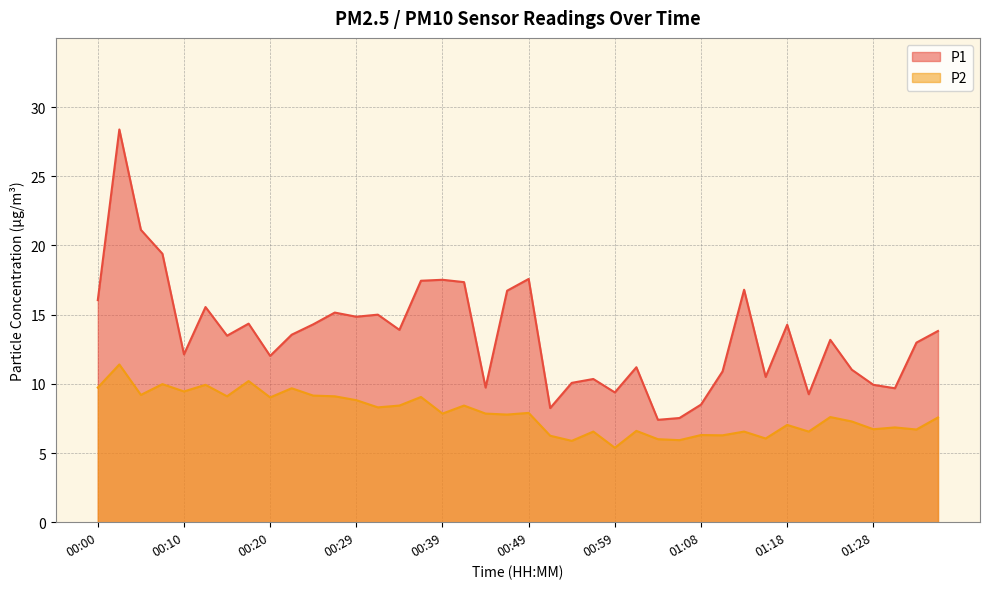

What are all the series names shown in the legend?

P1, P2